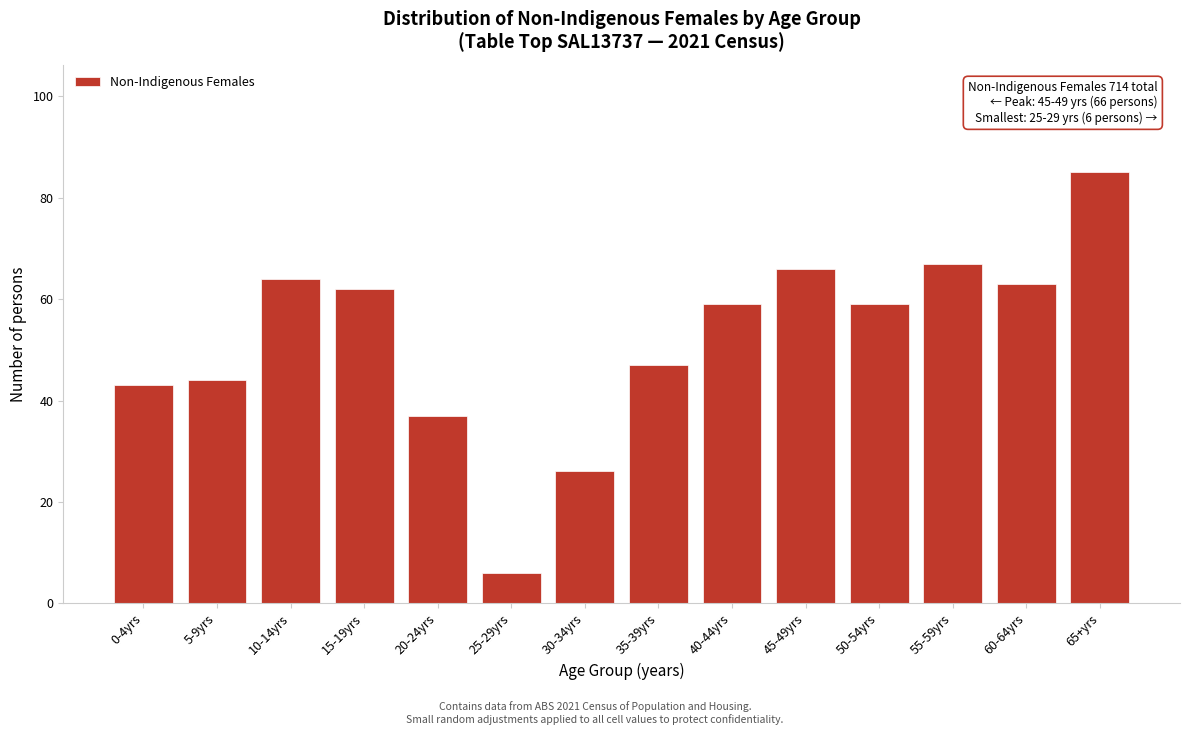

Reading left to right, what are all the values shown in this chart?

43	44	64	62	37	6	26	47	59	66	59	67	63	85